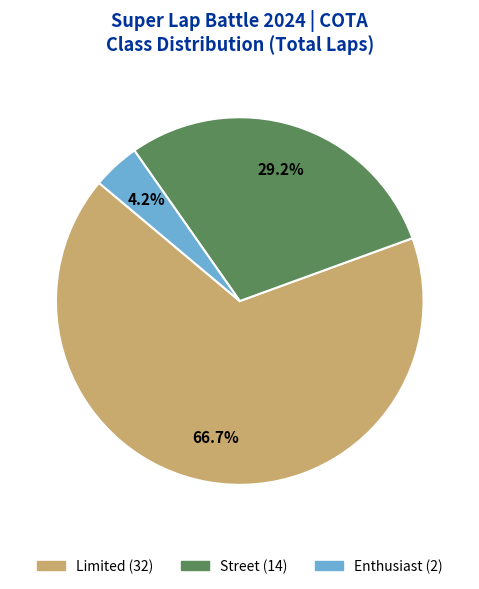

Count the number of slices in the pie.

3